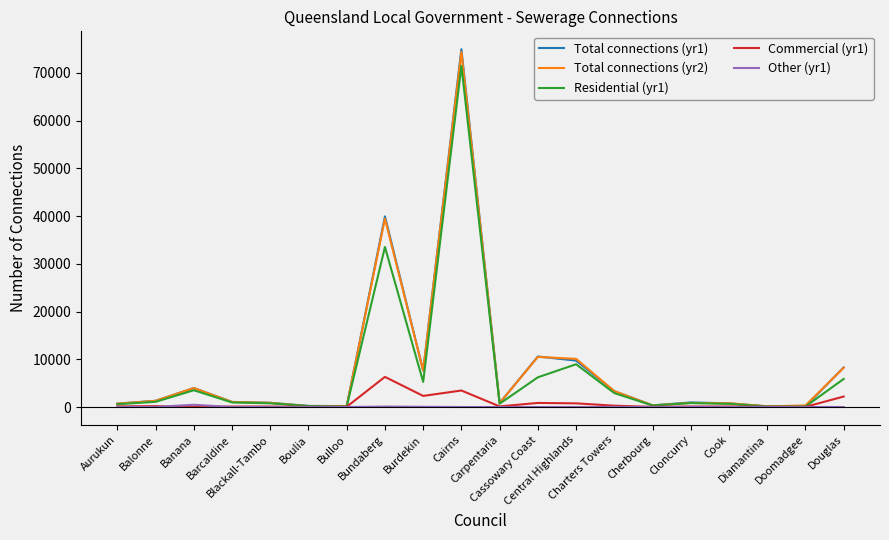

At how many categories does at least one series exceed 66712?

1